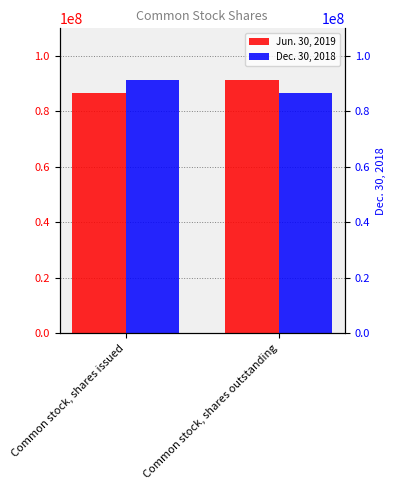

What is the label of the 1st bar from the right?

Common stock, shares outstanding